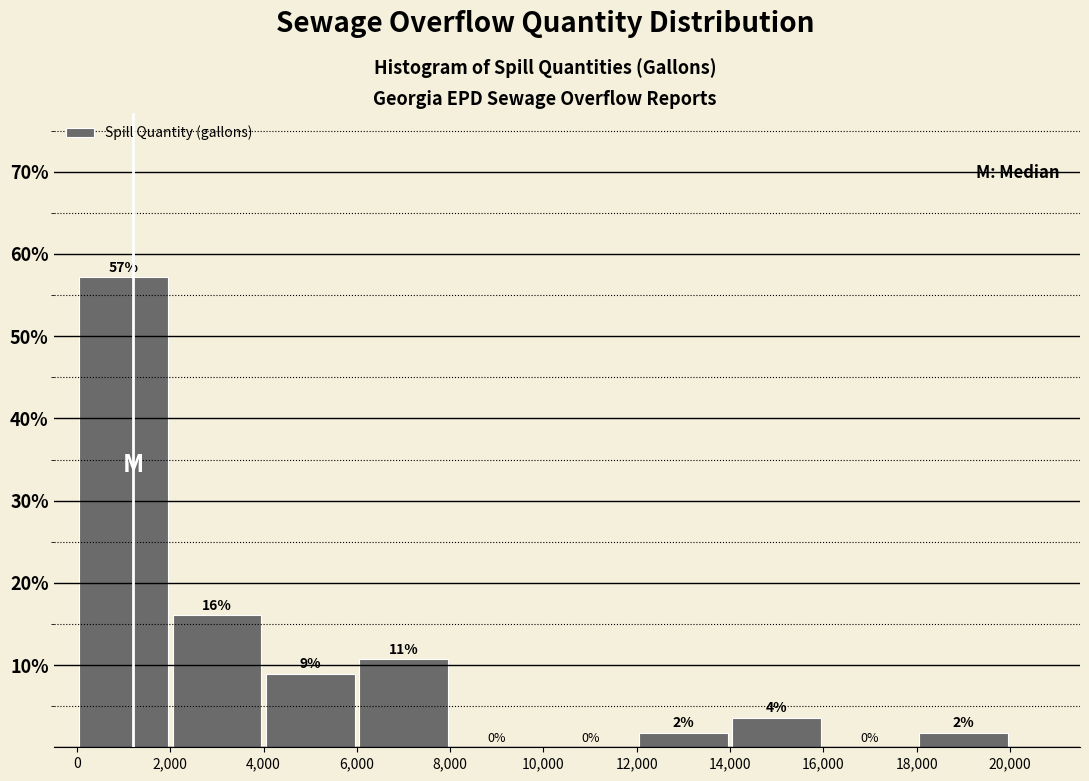

Which range on the x-axis has the tallest bar?

0 to 2,000